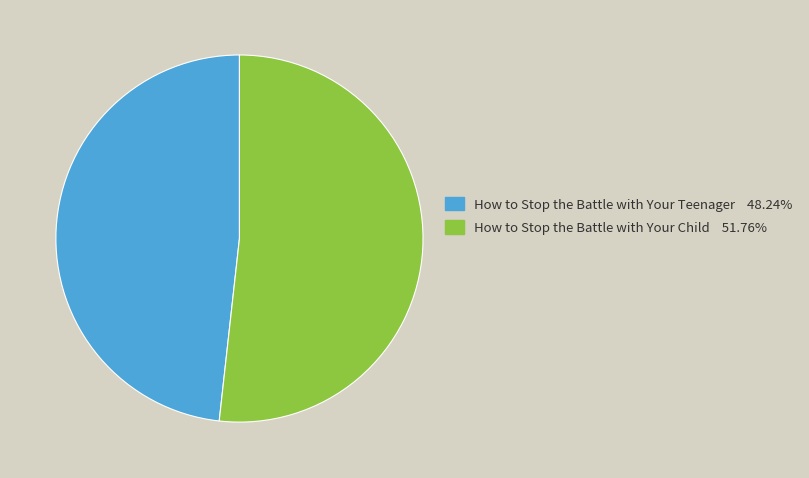

How many slices are in this pie chart?

2